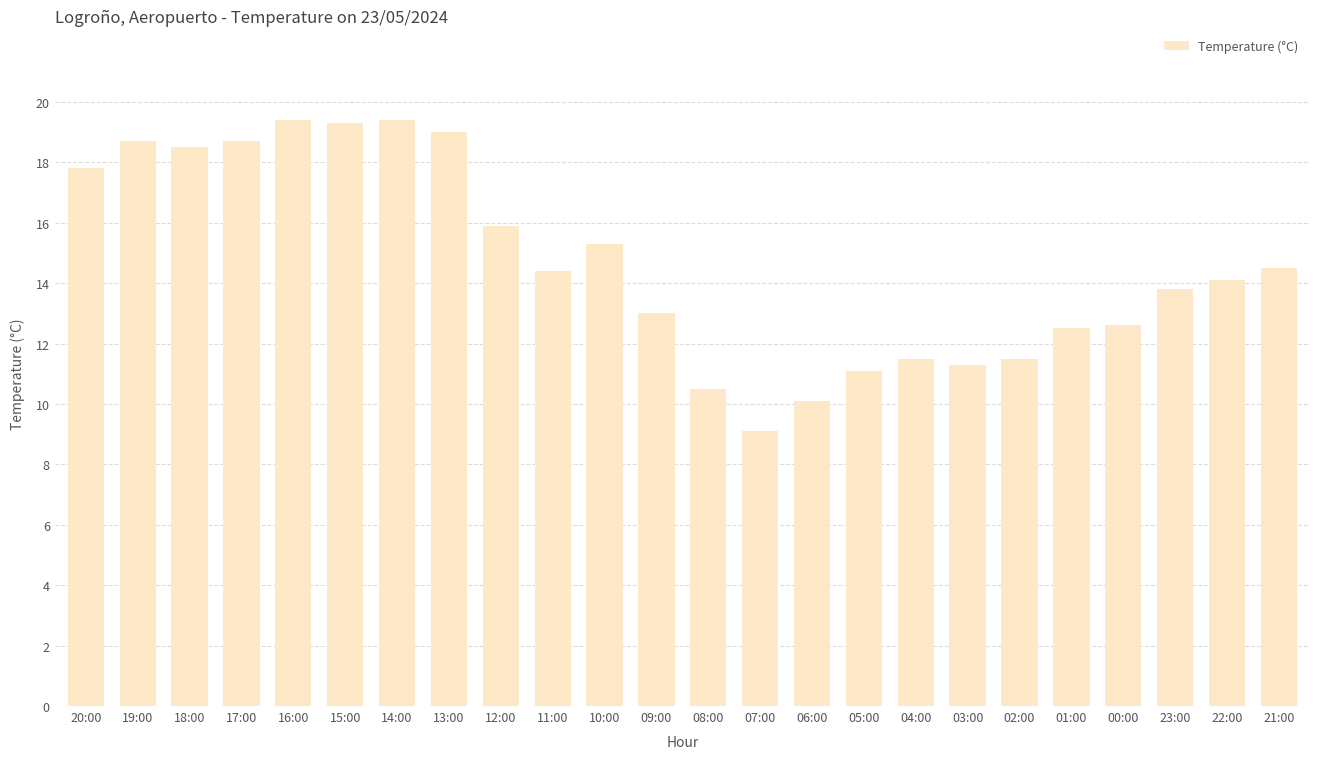

What is the ratio of the value at 04:00 to the value at 07:00?

1.3